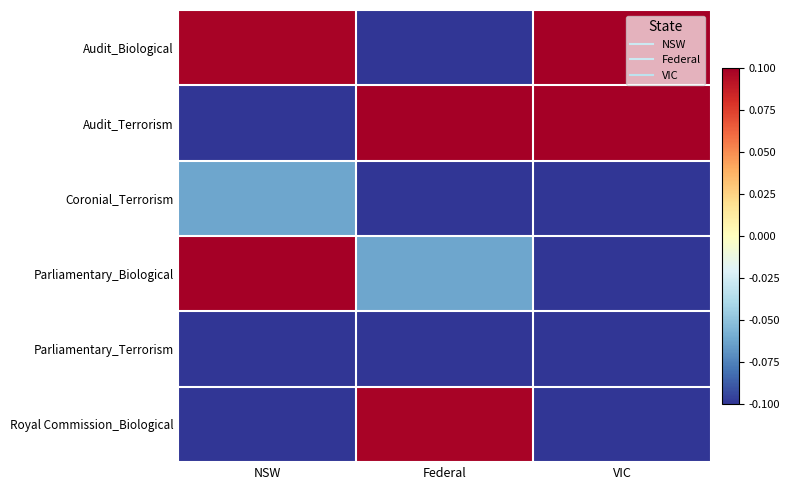

Reading right to left, what are all the values shown in this chart?

Audit_Biological: VIC=0.1	Federal=-0.1	NSW=0.1
Audit_Terrorism: VIC=0.1	Federal=0.1	NSW=-0.1
Coronial_Terrorism: VIC=-0.1	Federal=-0.1	NSW=-0.1
Parliamentary_Biological: VIC=-0.1	Federal=-0.1	NSW=0.1
Parliamentary_Terrorism: VIC=-0.1	Federal=-0.1	NSW=-0.1
Royal Commission_Biological: VIC=-0.1	Federal=0.1	NSW=-0.1